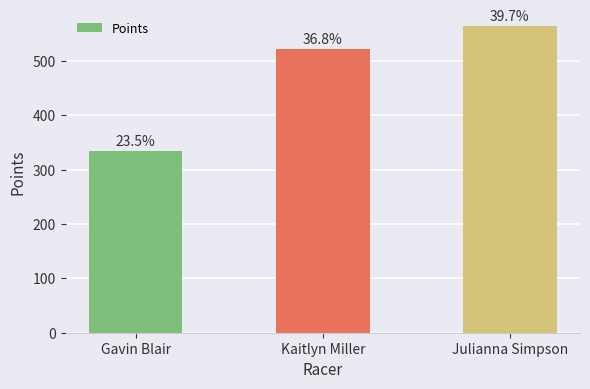

The value at Kaitlyn Miller is 521.9. True or false?

True